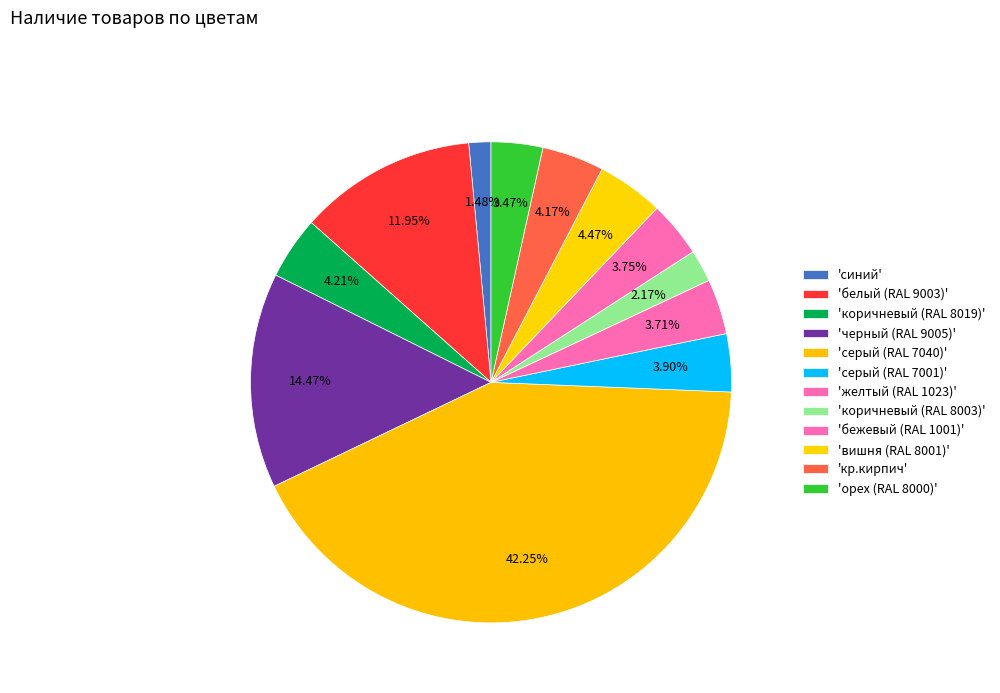

How many segments does this pie chart have?

12